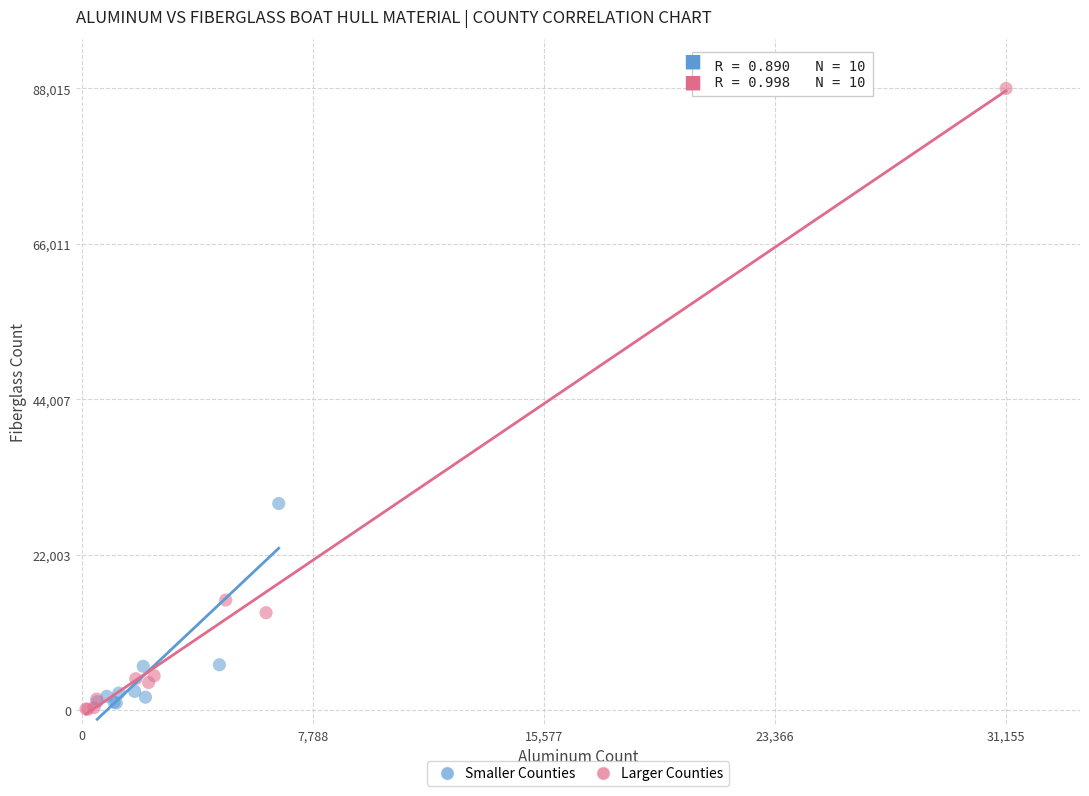

Which series has the widest spread of Y values?

Larger Counties